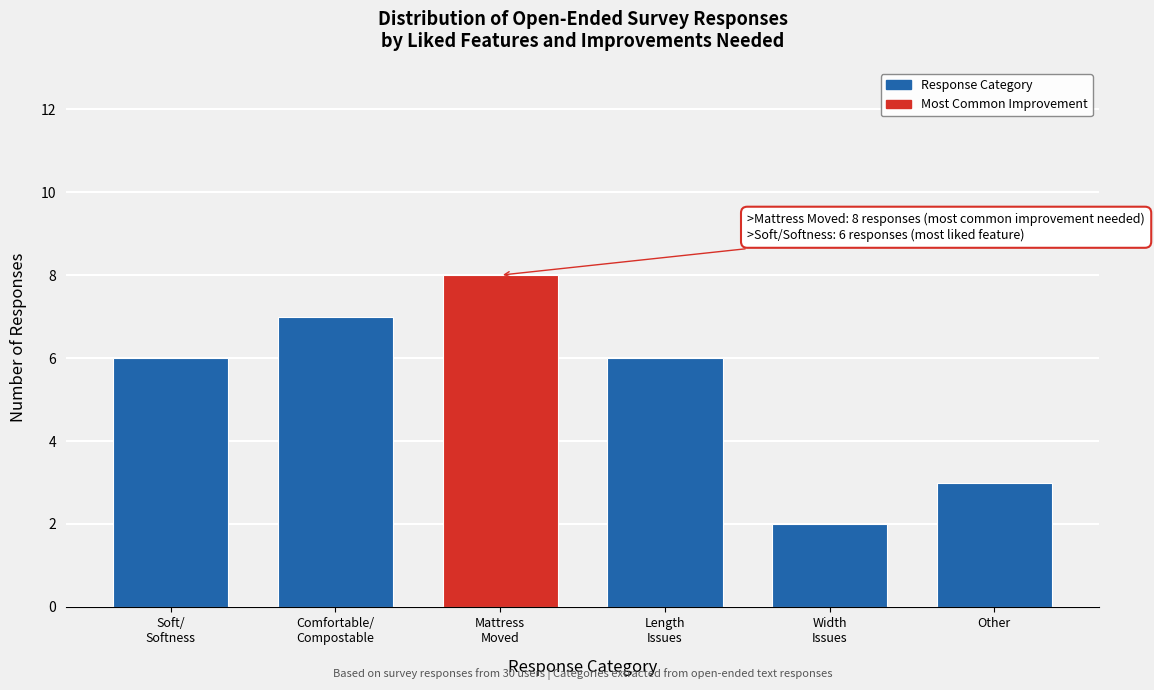

Reading left to right, transcribe all the data shown in this chart.

6	7	8	6	2	3